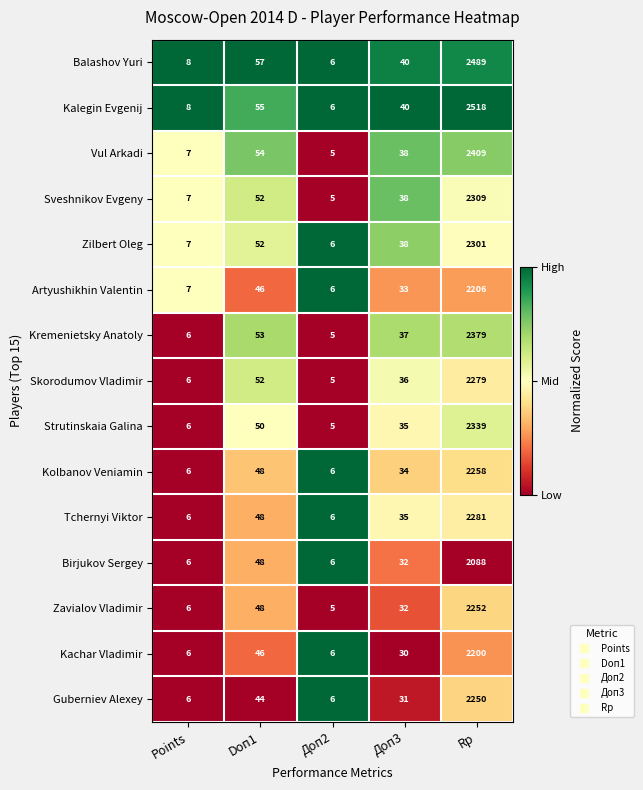

Is it true that Sveshnikov Evgeny equals 64 at Доп3?

False